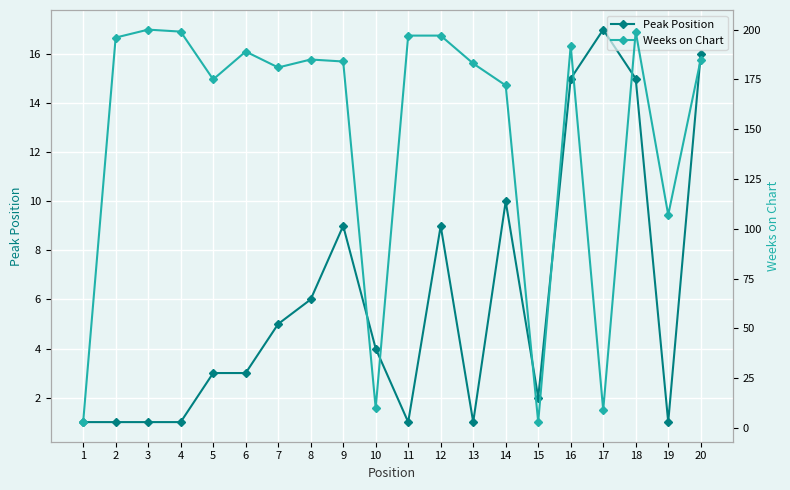

How many data points in Peak Position are above 4?

9